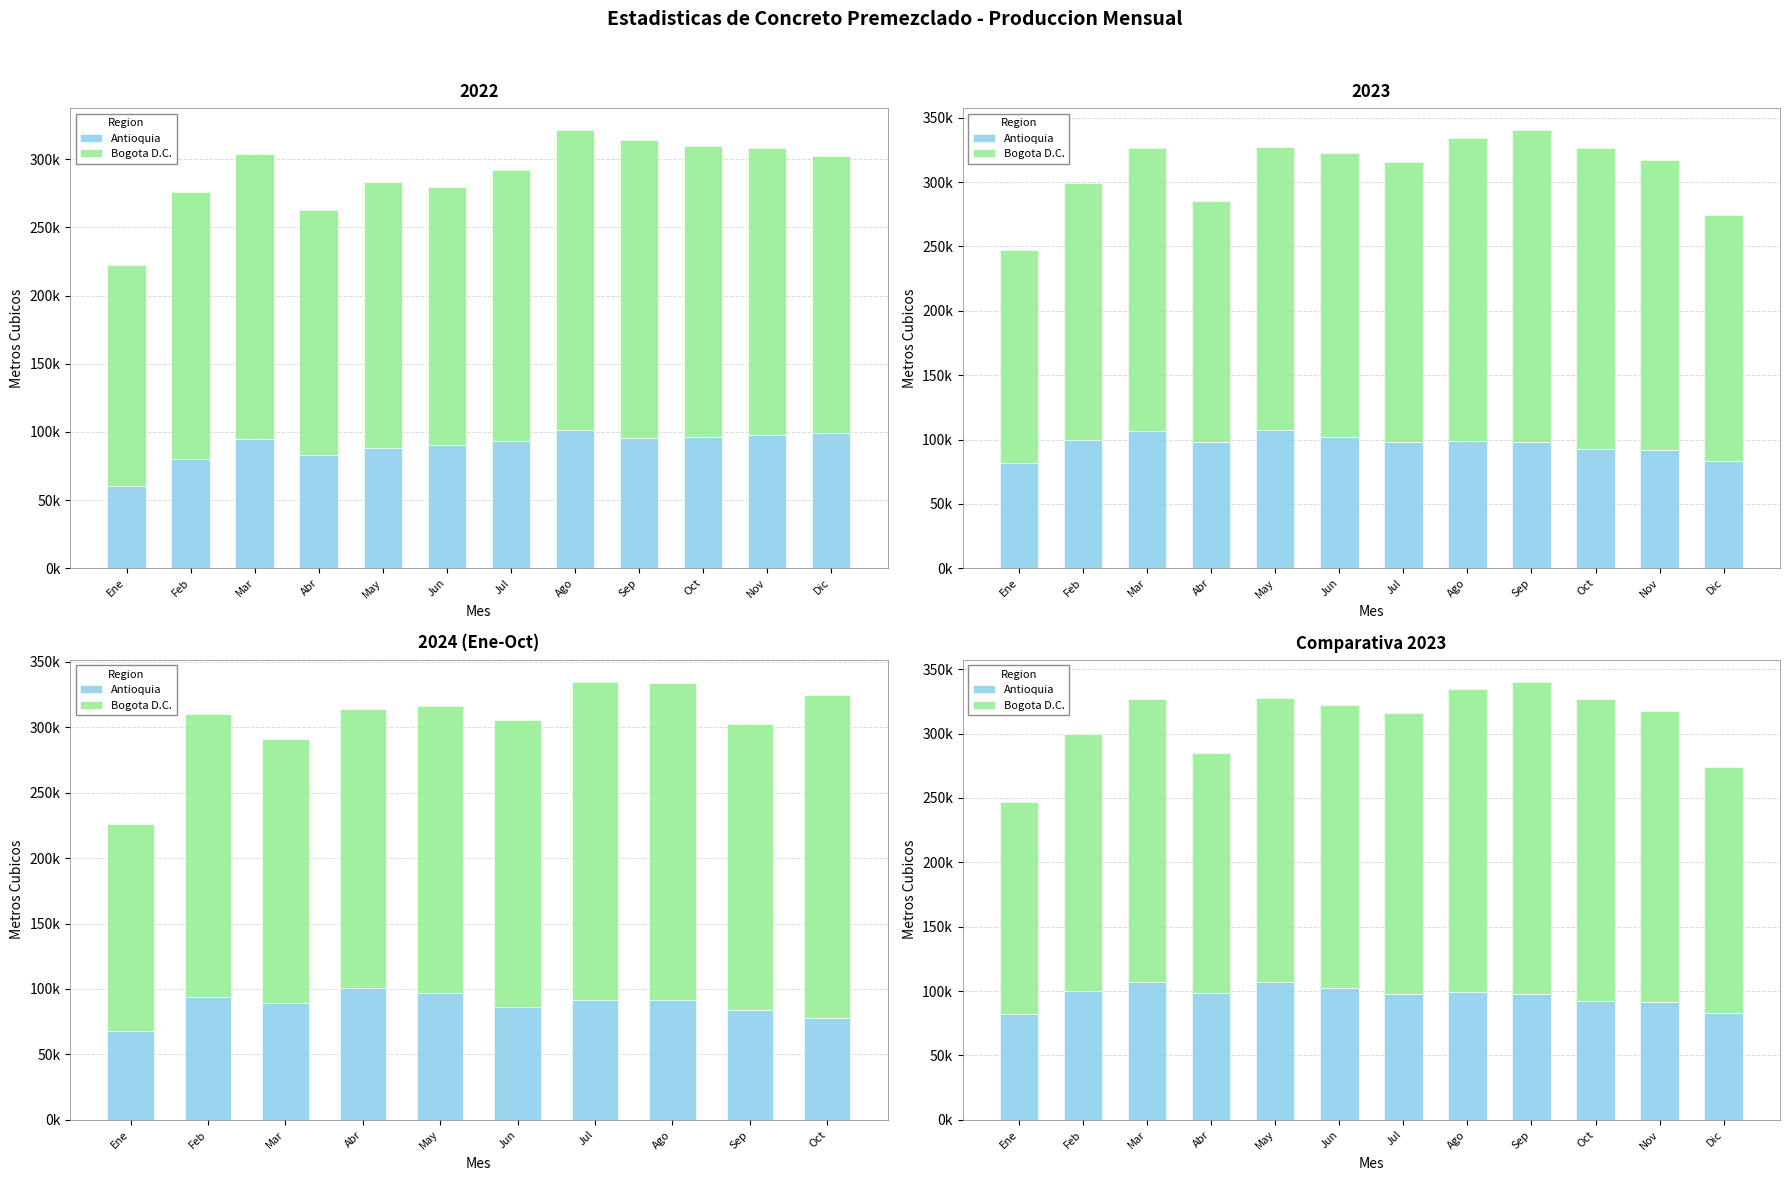

What are all the series names shown in the legend?

Antioquia, Bogota D.C.